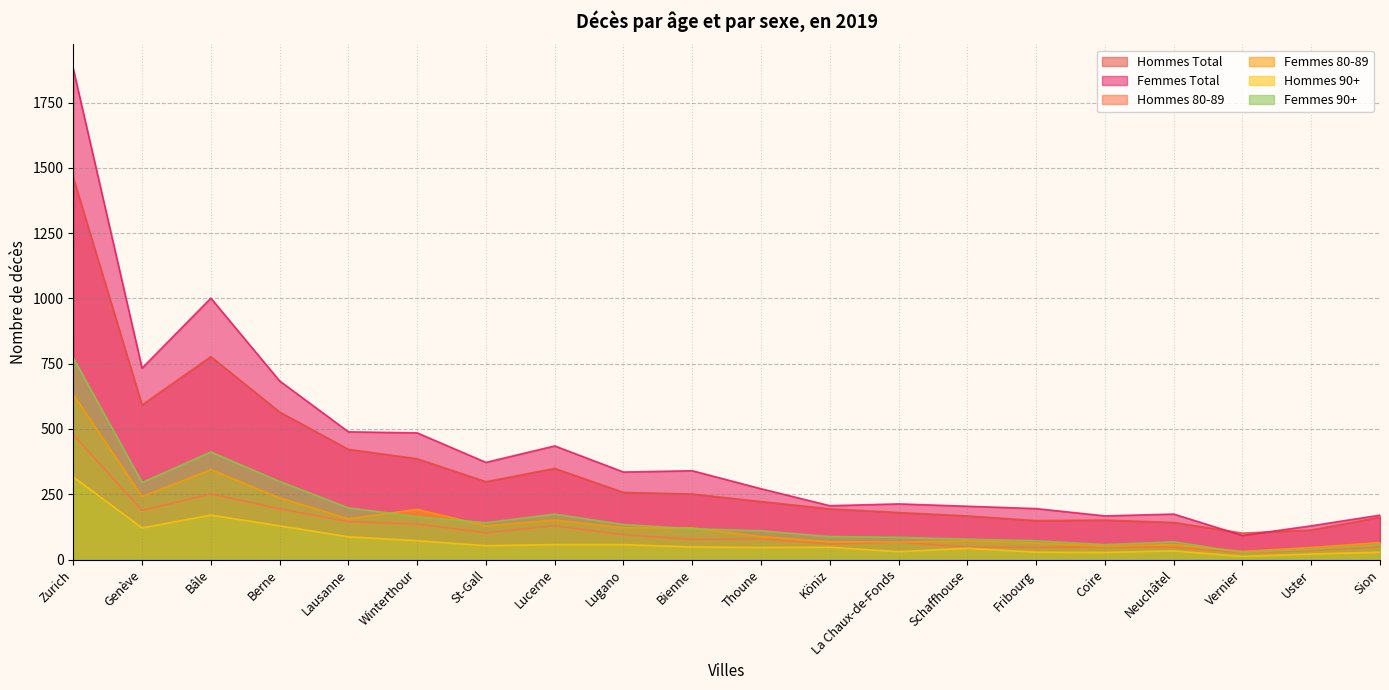

Where do Femmes 90+ and Femmes 80-89 first cross each other?

Lausanne and Winterthour